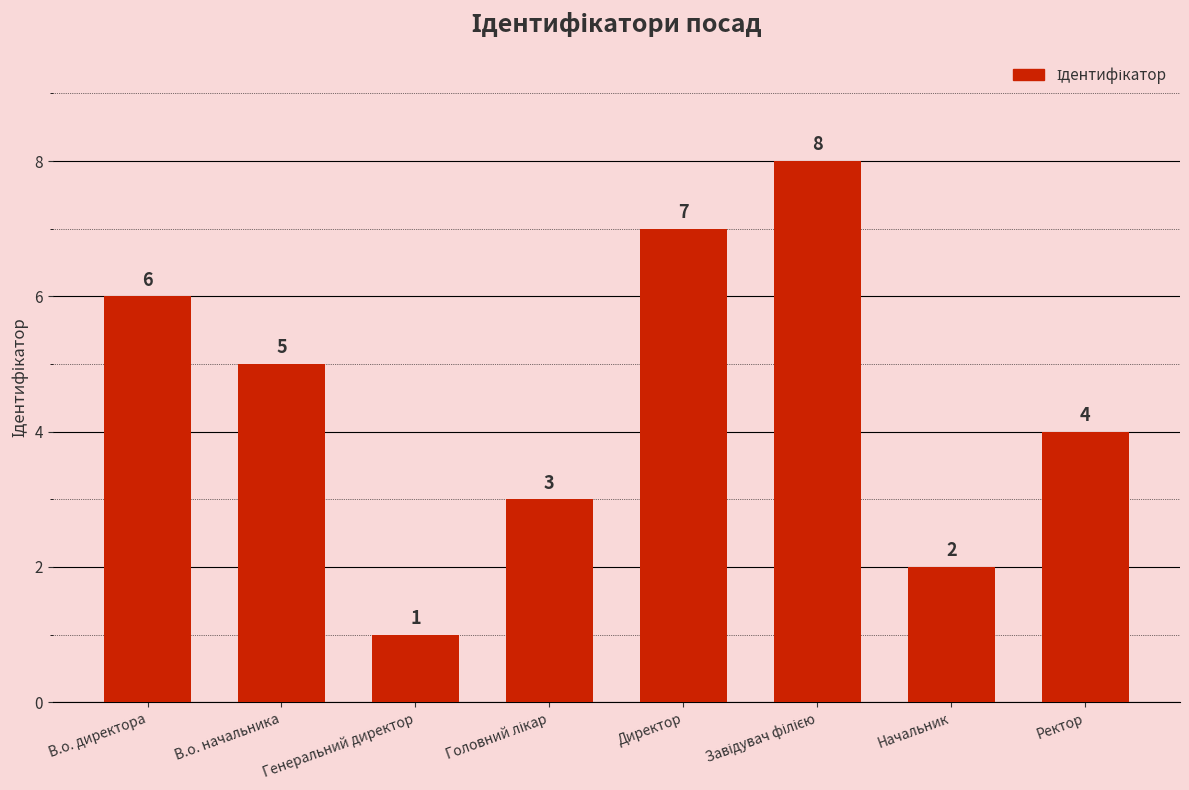

Reading left to right, extract all data points from this chart.

6	5	1	3	7	8	2	4